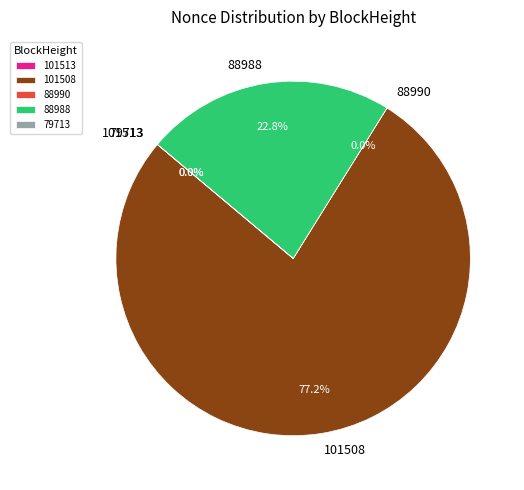

How much of the chart is everything except 101508?

22.8%